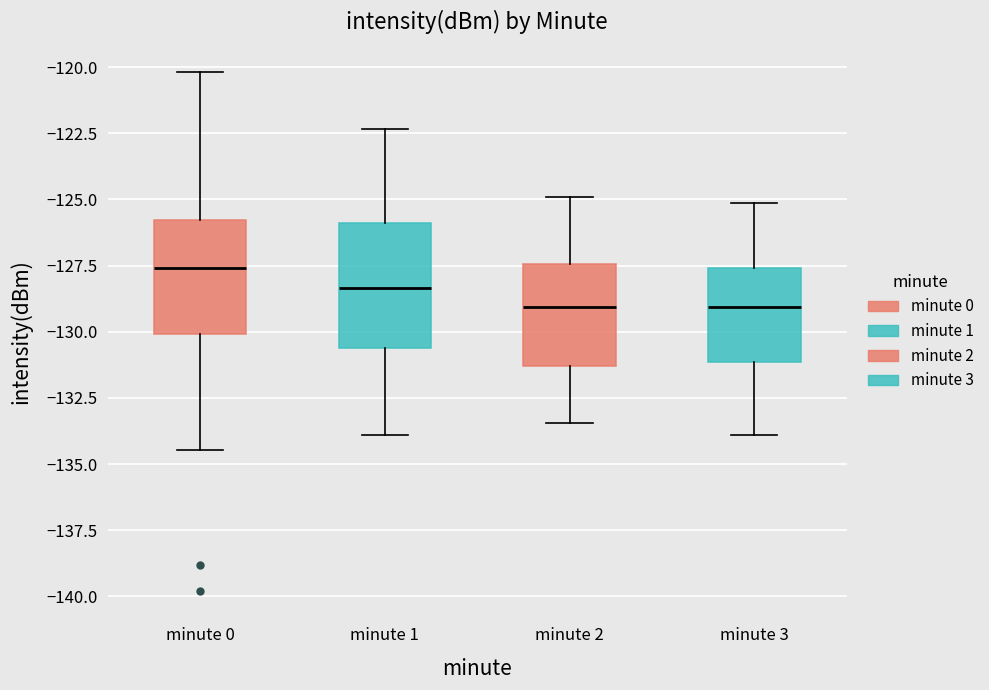

Reading left to right, transcribe this box plot: for each box, give where its median line is, the range the box spans, and where its two whiskers end, as read against the y-axis. The values are not printed on the chart, so give them approximately, as read against the axis.

minute 0: median -127.5, box -130.0 to -126.0, whiskers -134.5 to -120.0
minute 1: median -128.5, box -130.5 to -126.0, whiskers -134.0 to -122.5
minute 2: median -129.0, box -131.5 to -127.5, whiskers -133.5 to -125.0
minute 3: median -129.0, box -131.0 to -127.5, whiskers -134.0 to -125.0